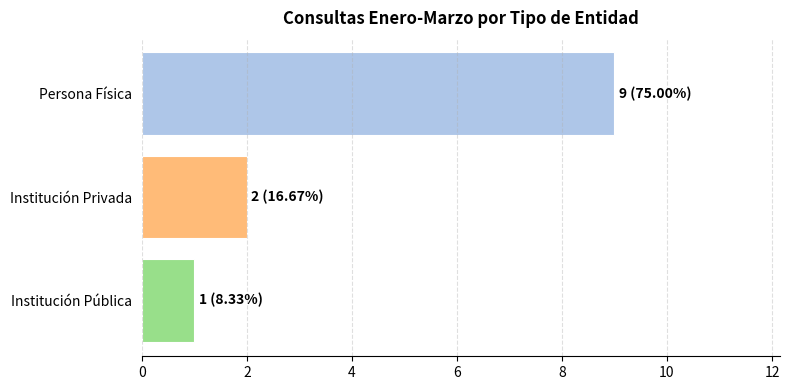

The chart shows a value of 1 at Institución Pública. True or false?

True